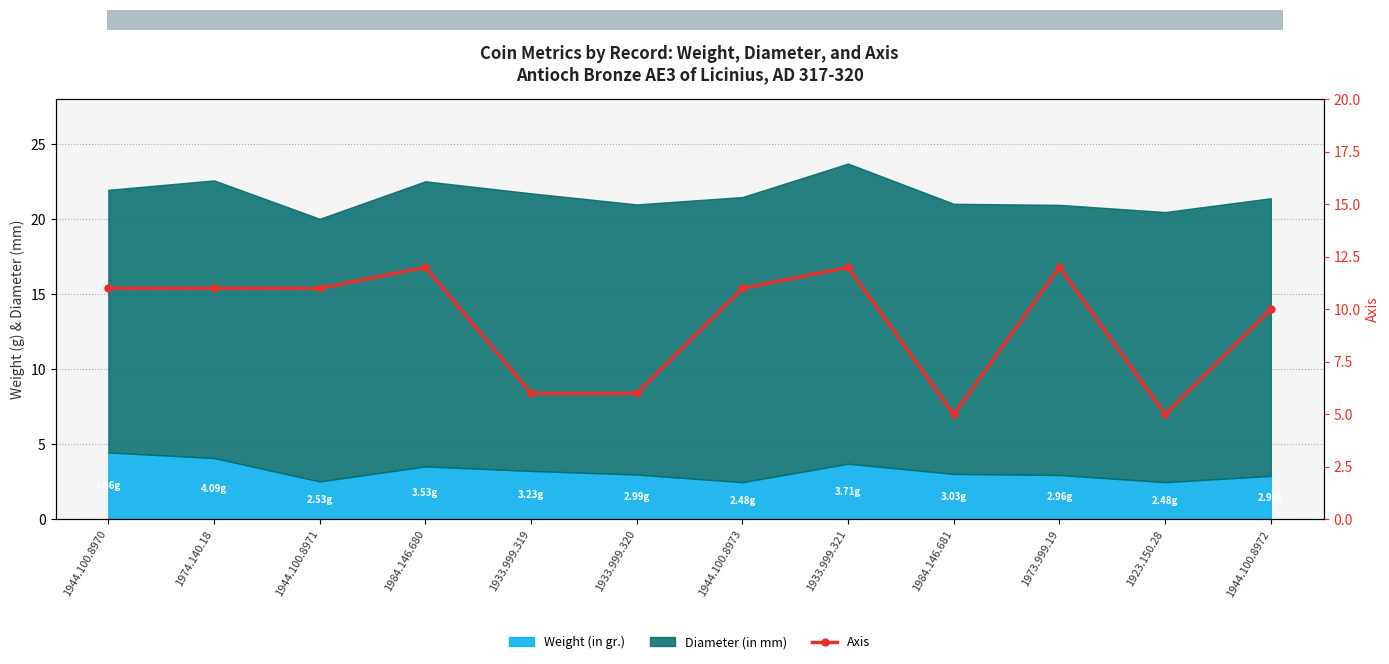

How many points are higher than both their immediate neighbors (excluding endpoints)?

3